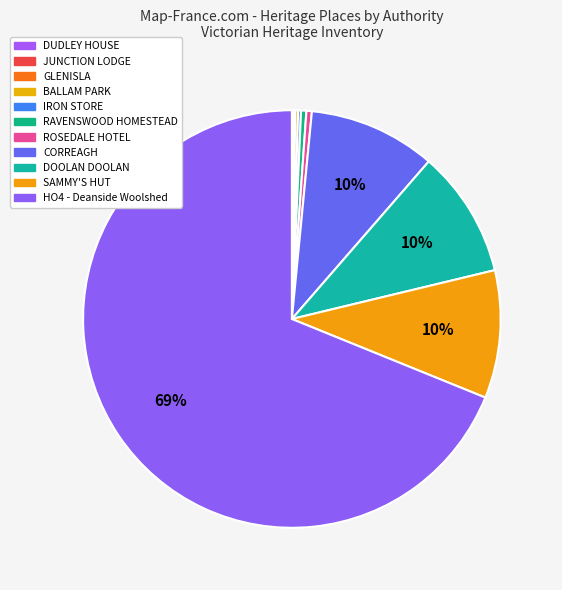

Rank the categories by value from lowest to highest.

DUDLEY HOUSE, JUNCTION LODGE, GLENISLA, BALLAM PARK, IRON STORE, RAVENSWOOD HOMESTEAD, ROSEDALE HOTEL, CORREAGH, DOOLAN DOOLAN, SAMMY'S HUT, HO4 - Deanside Woolshed